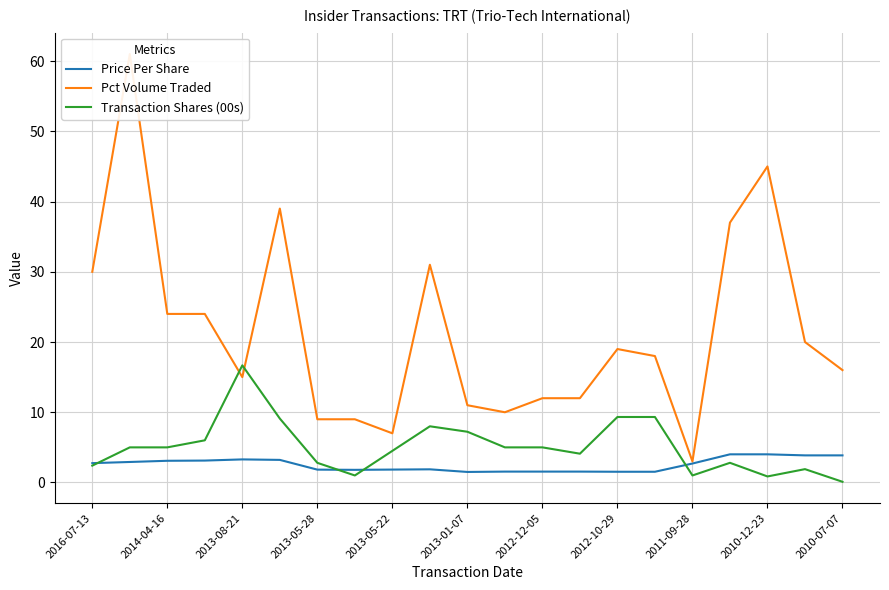

What are all the series names shown in the legend?

Price Per Share, Pct Volume Traded, Transaction Shares (00s)